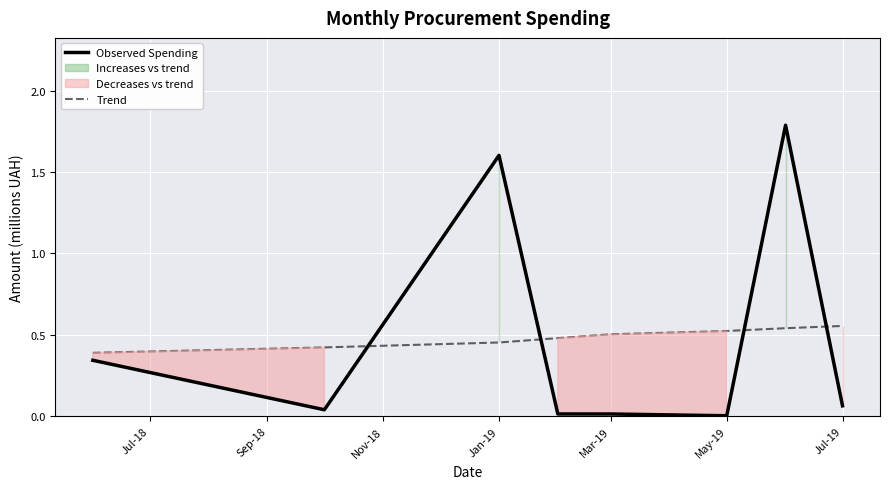

Is it true that Observed Spending equals 1.6 at Jan-19?

True